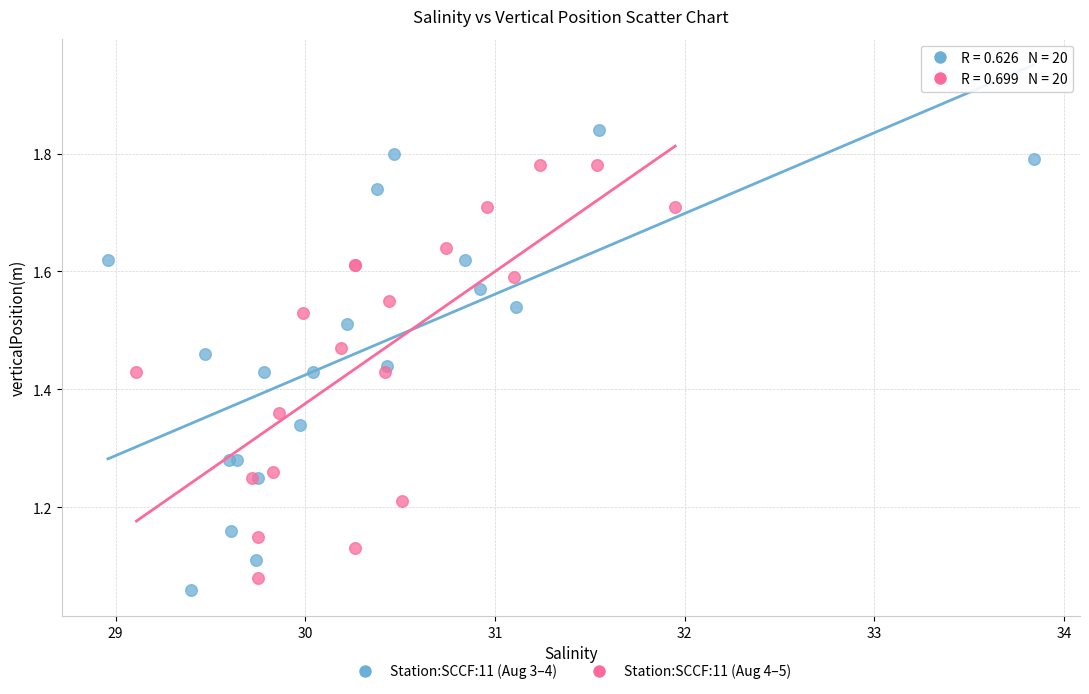

What are all the series names shown in the legend?

Station:SCCF:11 (Aug 3–4), Station:SCCF:11 (Aug 4–5)